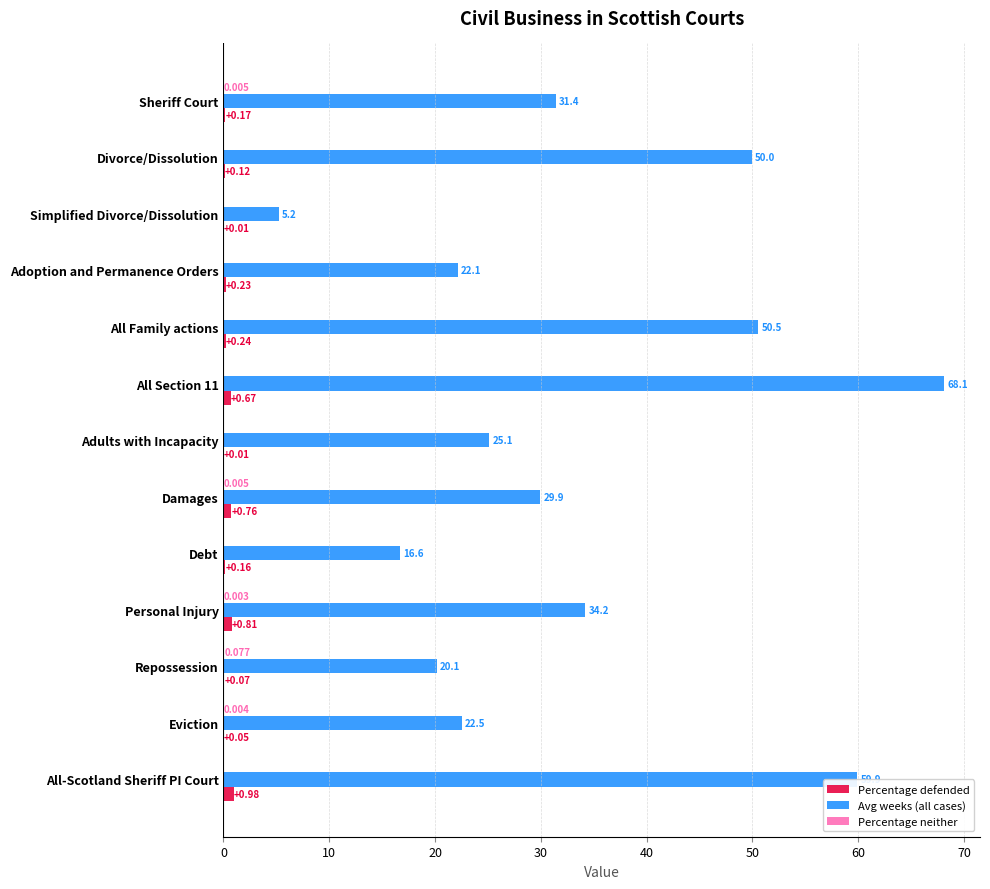

Is the value of Avg weeks (all cases) at Repossession greater than the value of Percentage defended at Adoption and Permanence Orders?

Yes